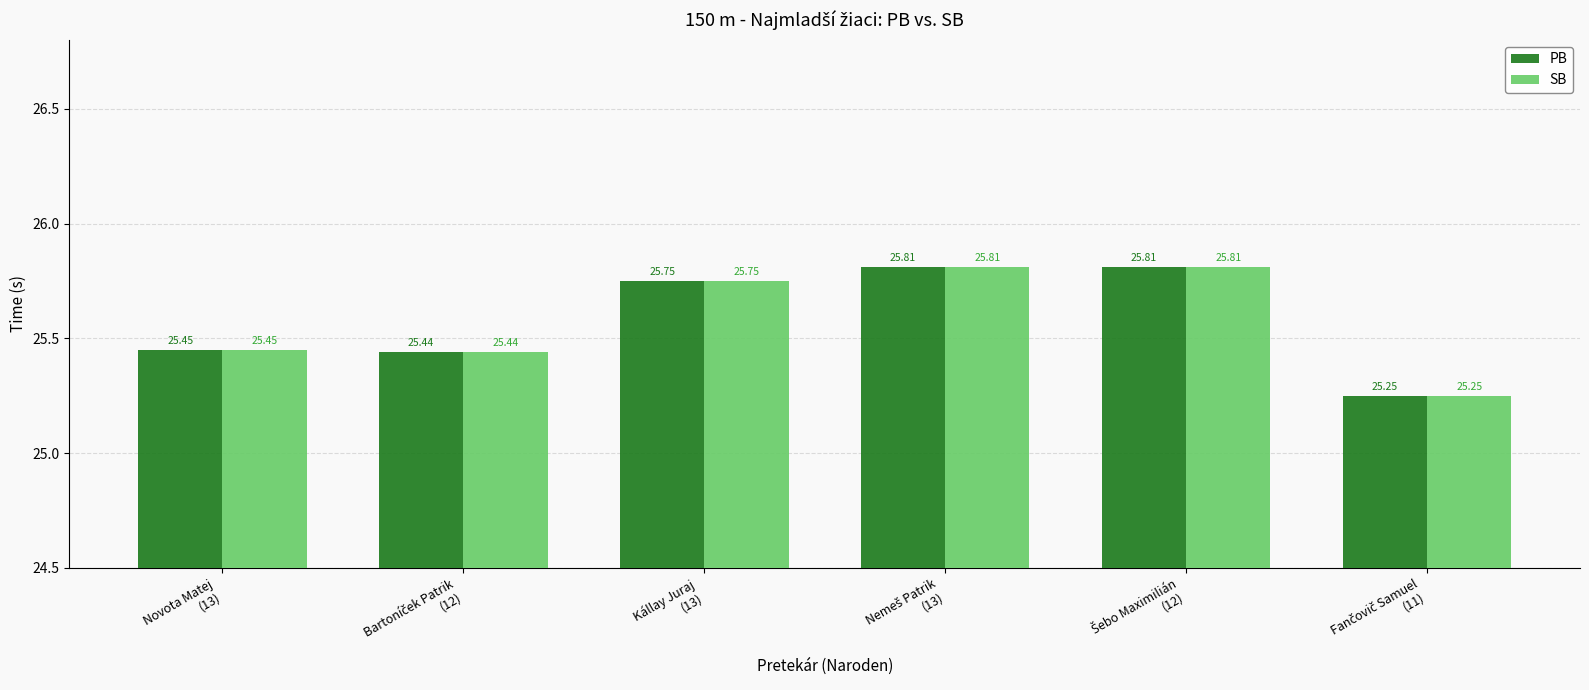

What is the difference between the maximum and second lowest values in the SB series?

0.4